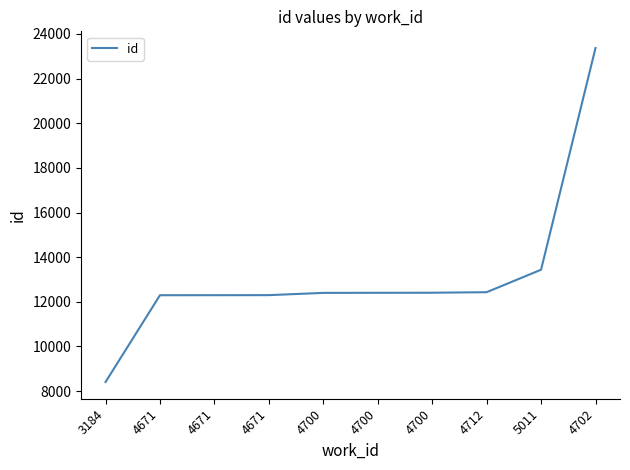

True or false: the data shows 8403 at 3184.

True